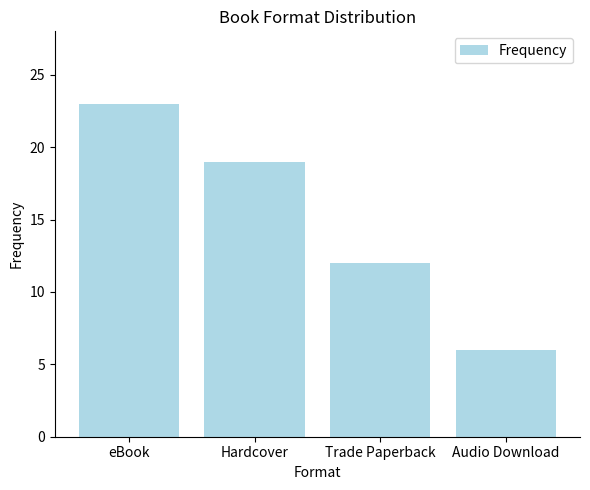

What is the difference between the maximum and minimum values?

17